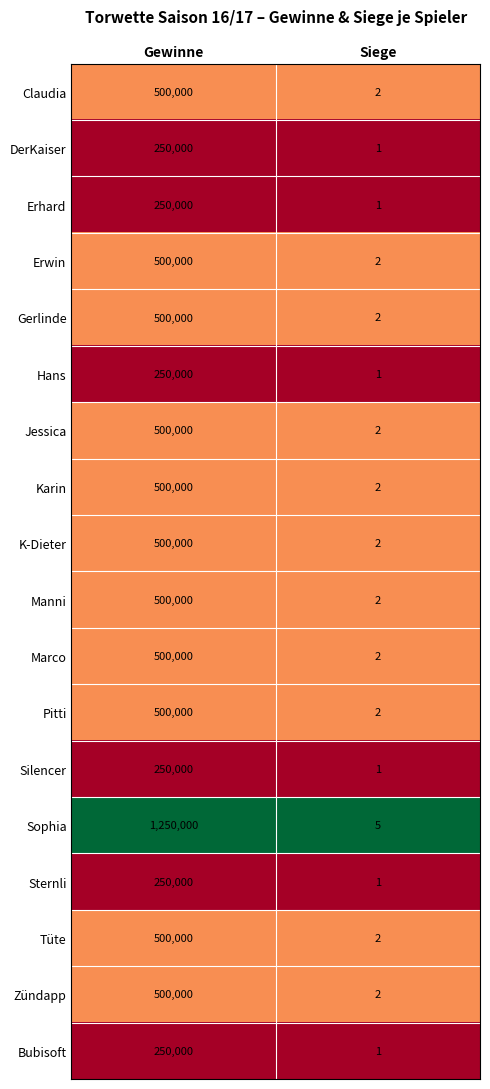

What is the greatest value displayed?

1250000